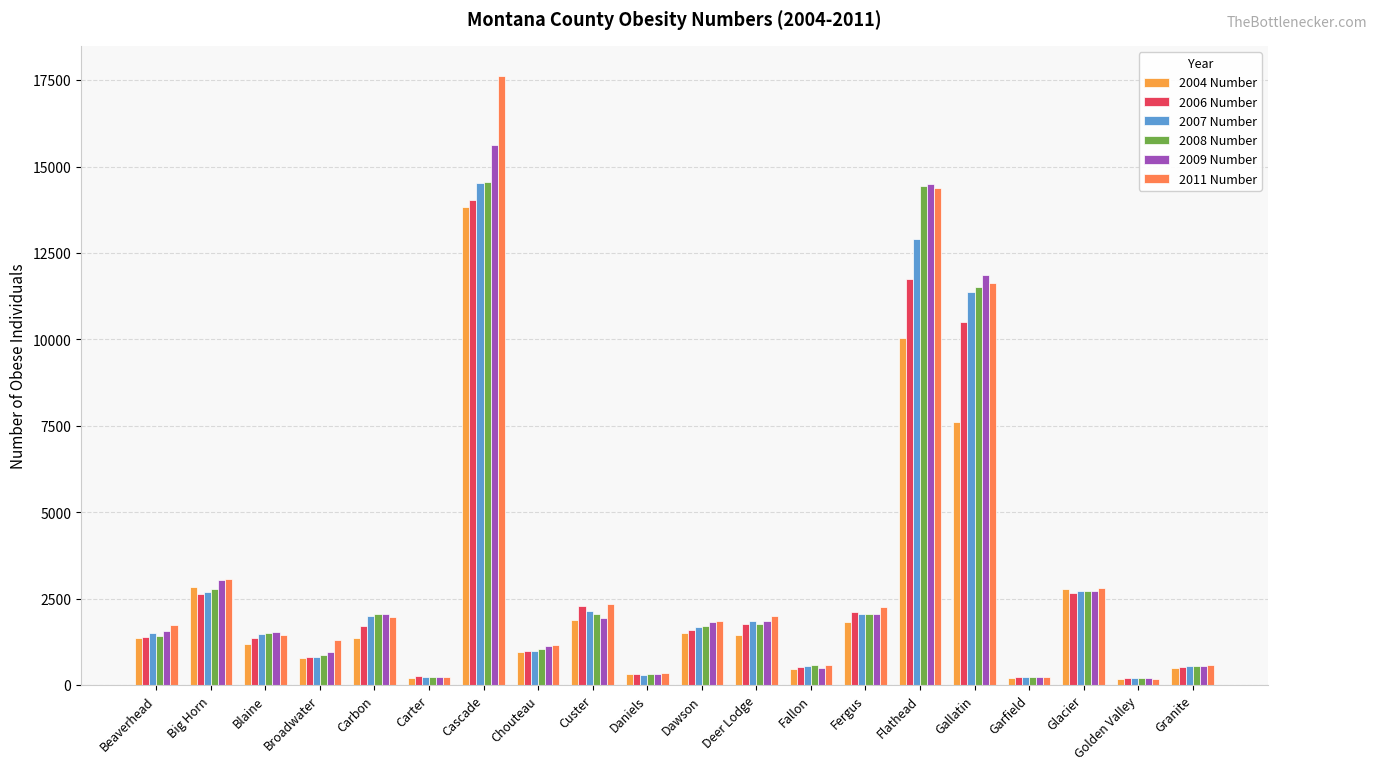

What is the sum of all 2007 Number values?

60778.3